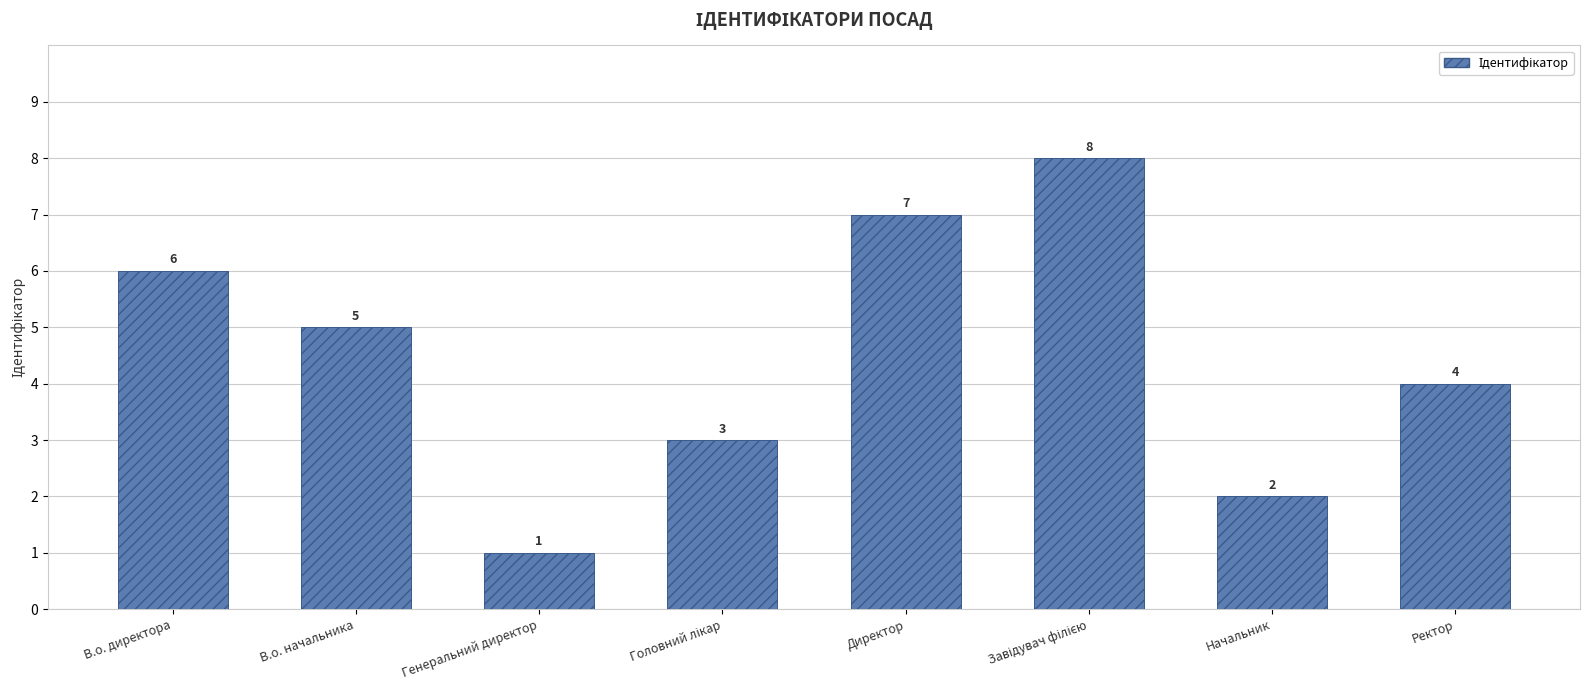

How many bars are there in total?

8